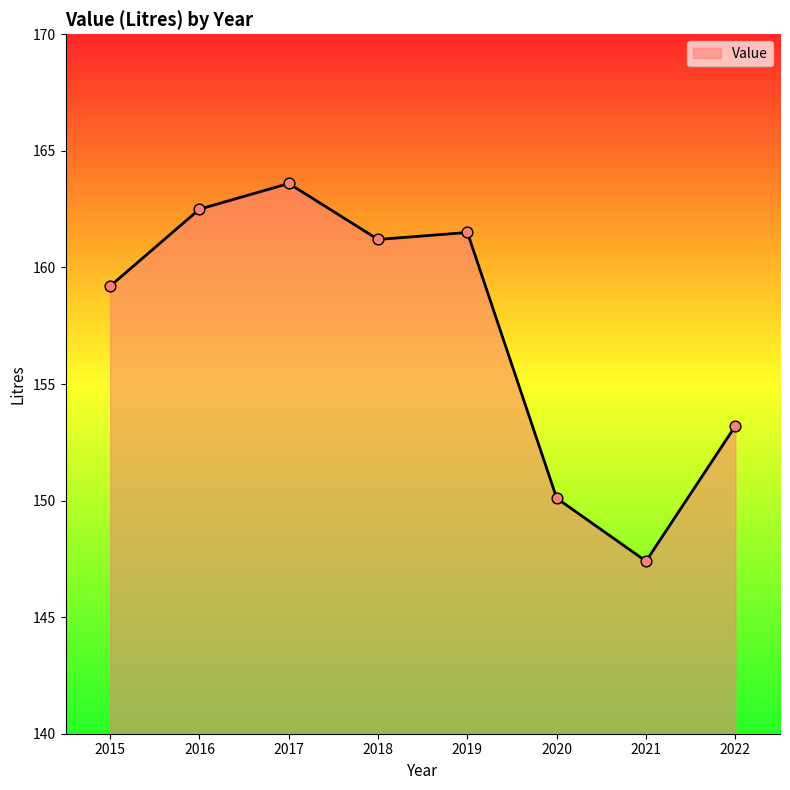

What is the ratio of the value at 2018 to the value at 2019?

1.0